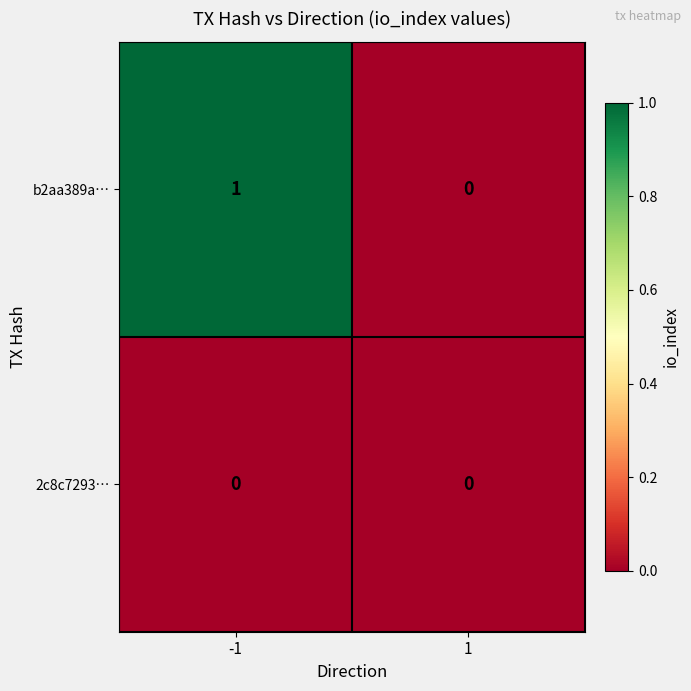

Reading left to right, list all the values displayed in this chart.

b2aa389a…: -1=1	1=0
2c8c7293…: -1=0	1=0